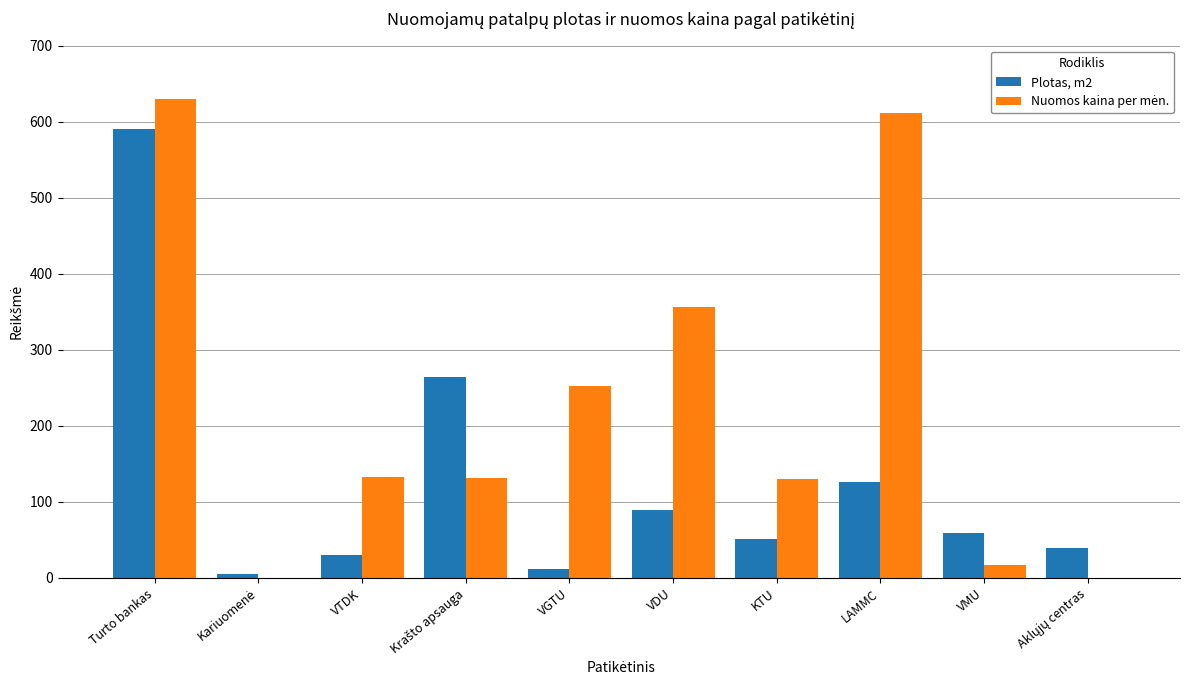

At which label does Plotas, m2 reach its peak?

Turto bankas